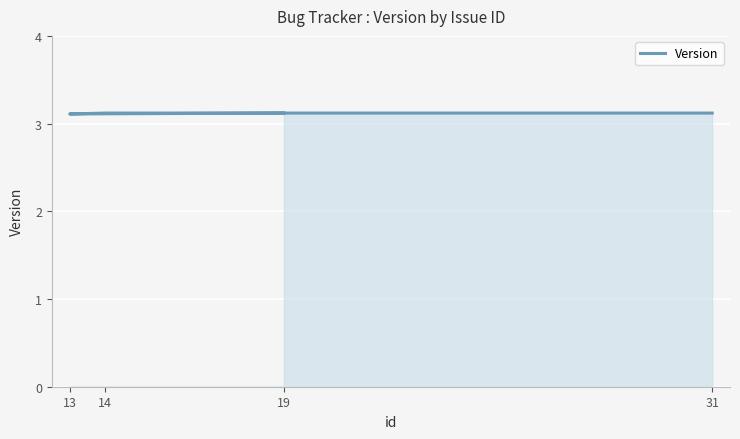

The chart shows a value of 2.2 at 19. True or false?

False